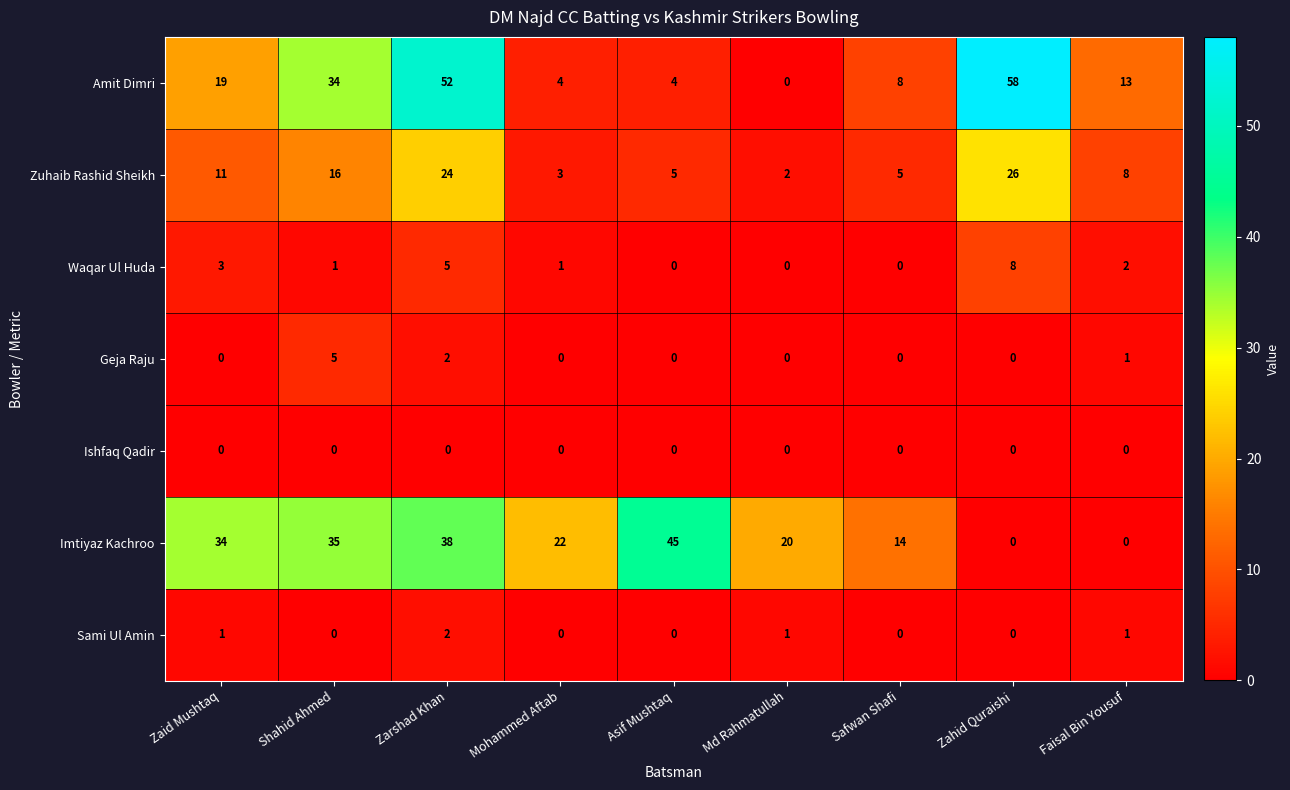

At which label does Geja Raju reach its peak?

Shahid Ahmed